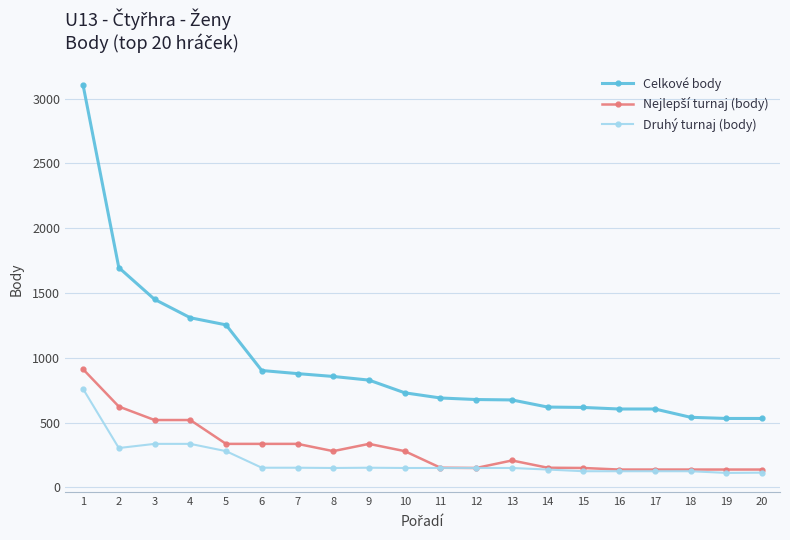

At which label does Celkové body reach its peak?

1